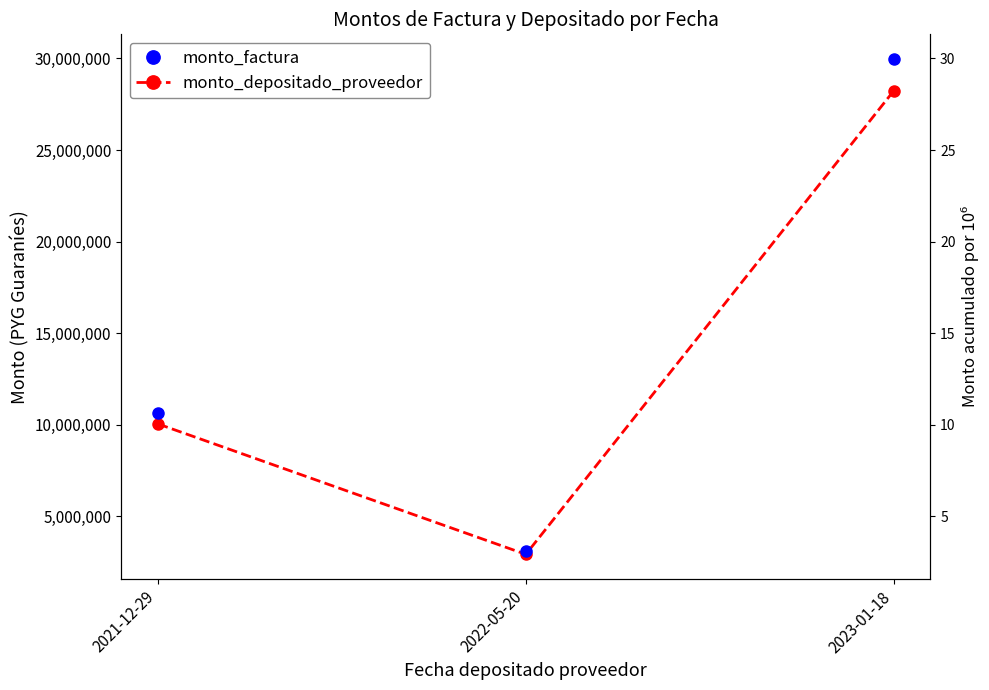

What position from the left is 2023-01-18?

3